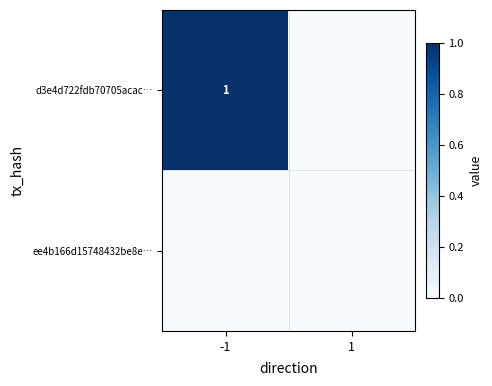

The d3e4d722fdb70705acac… series shows 1 at -1. True or false?

True